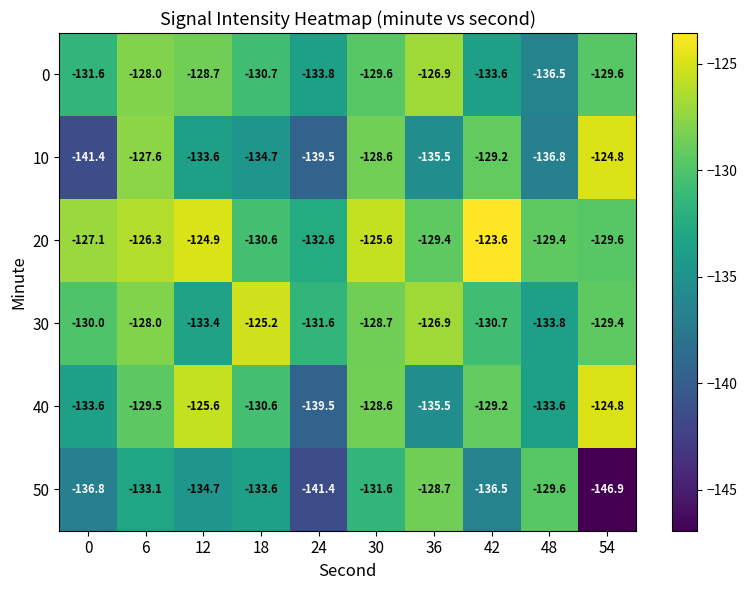

Rank the series at 12 from highest to lowest value.

20, 40, 0, 30, 10, 50